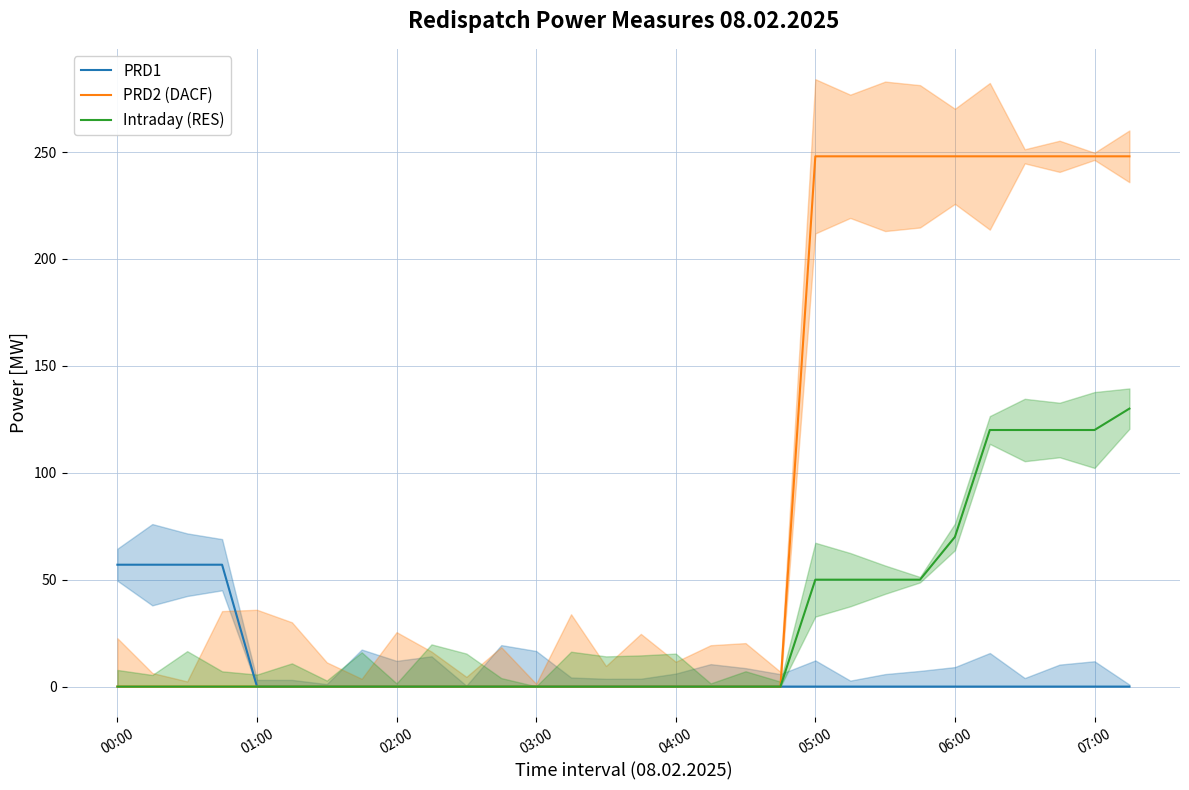

Reading left to right, what are all the values shown in this chart?

PRD1: 57	57	57	57	0	0	0	0	0	0	0	0	0	0	0	0	0	0	0	0	0	0	0	0	0	0	0	0	0	0
PRD2 (DACF): 0	0	0	0	0	0	0	0	0	0	0	0	0	0	0	0	0	0	0	0	248	248	248	248	248	248	248	248	248	248
Intraday (RES): 0	0	0	0	0	0	0	0	0	0	0	0	0	0	0	0	0	0	0	0	50	50	50	50	70	120	120	120	120	130